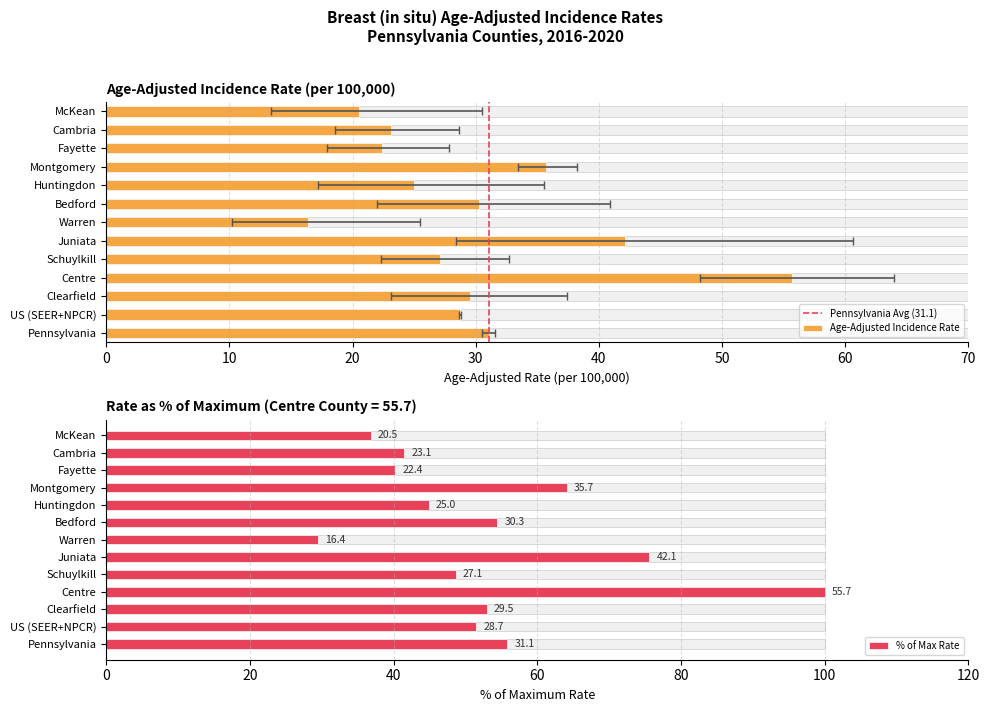

Between 10 and 0, which is larger?

10